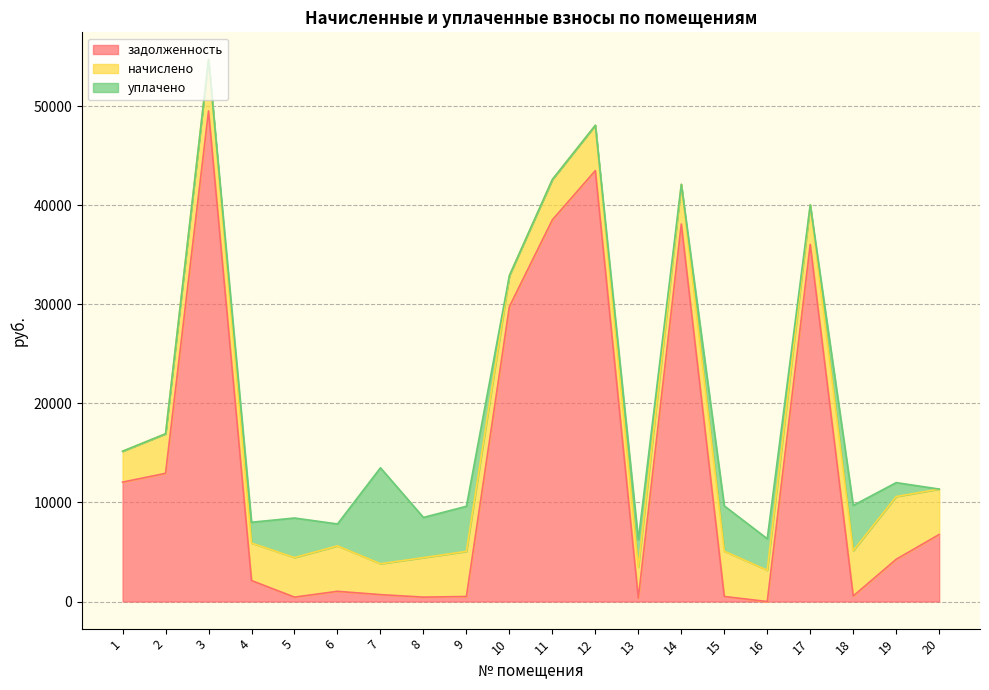

Between 4 and 11, which series saw the biggest shift?

задолженность